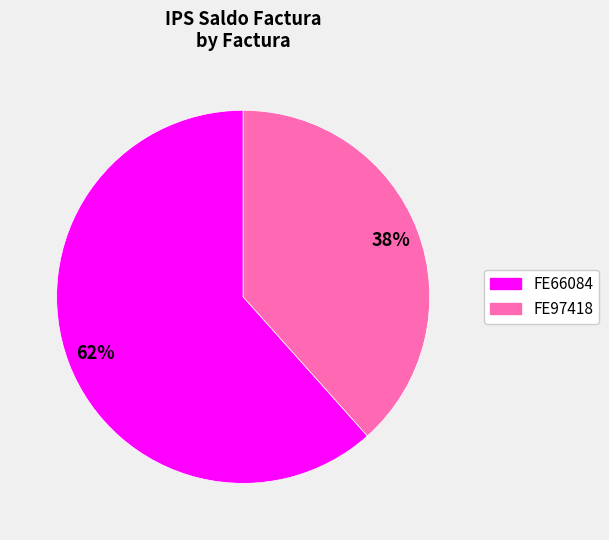

Which has a higher value, FE97418 or FE66084?

FE66084